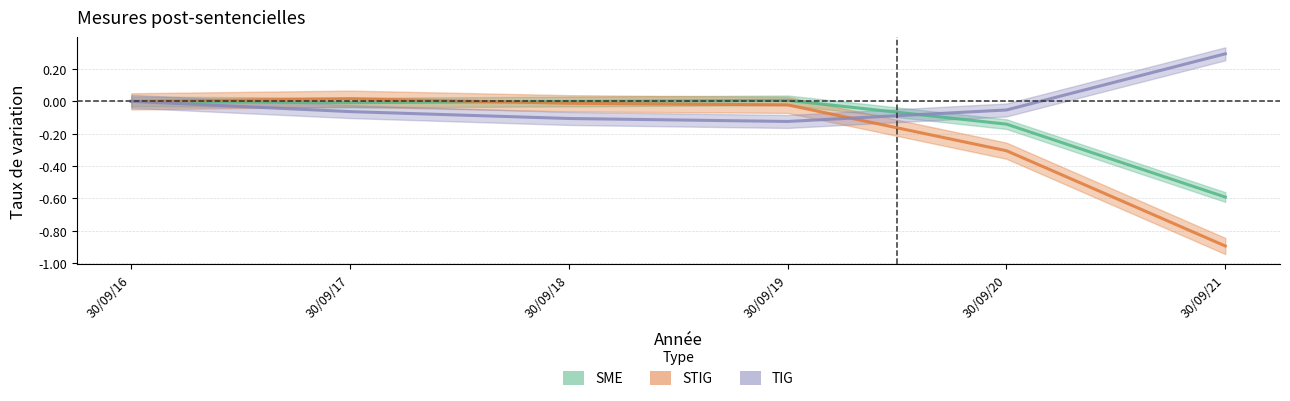

How many lines are shown in the chart?

3